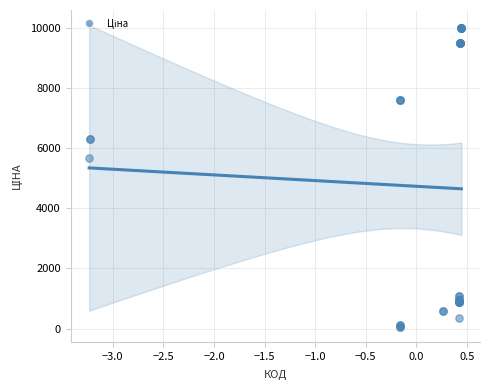

What Y value in the scatter plot is closest to 5016?

5673.8